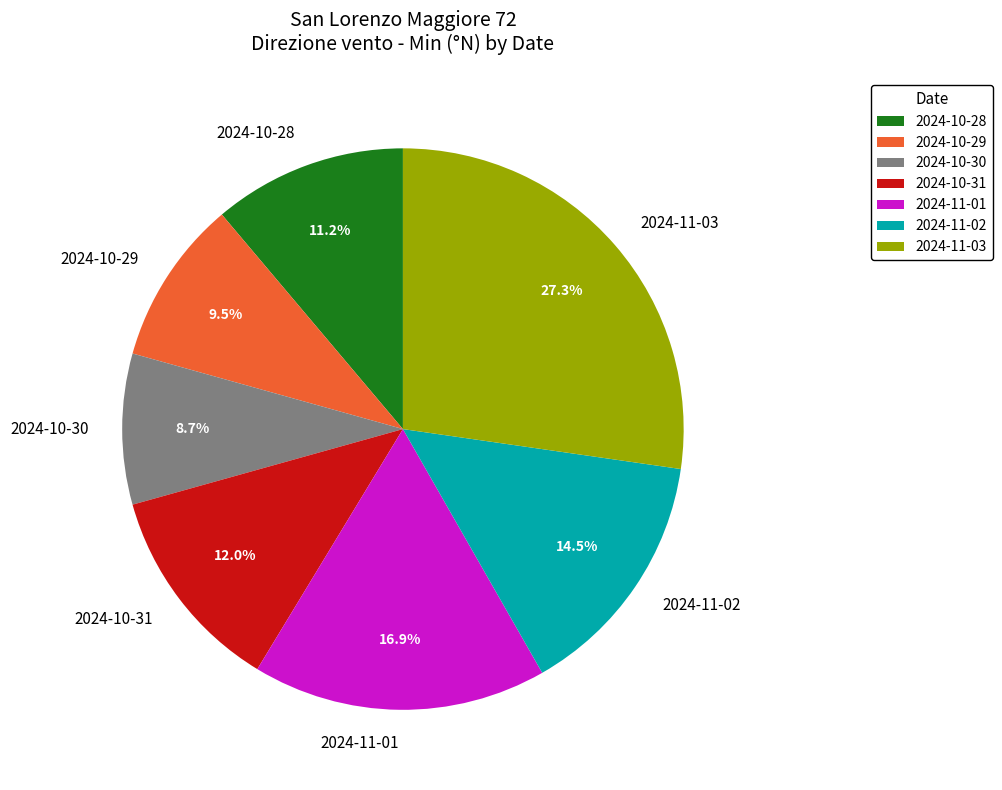

To the nearest percent, what is the combined percentage of 2024-11-01 and 2024-10-31?

29%